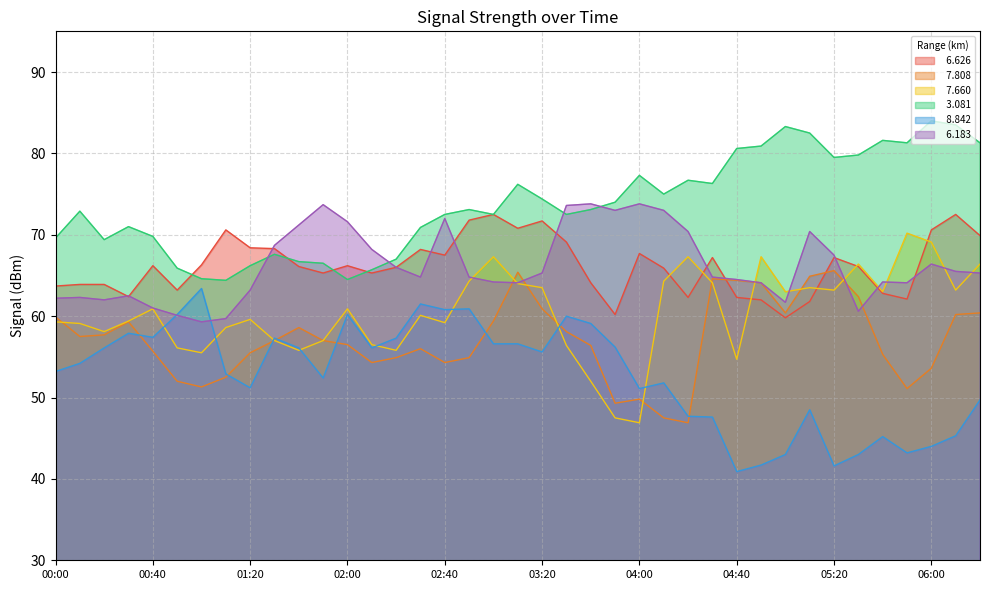

What is the difference between the   7.808 values at 06:00 and 04:10?

6.1